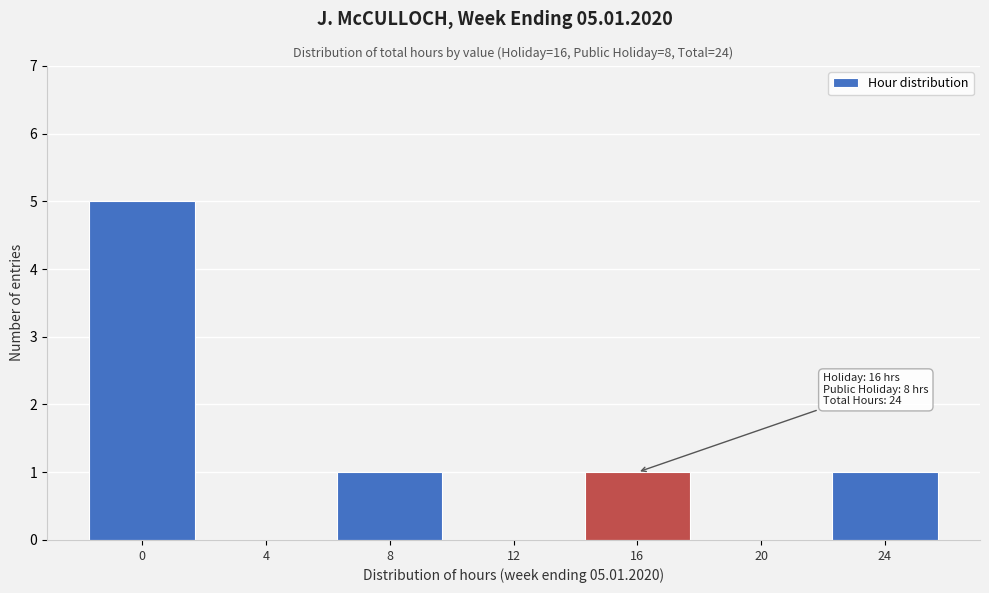

Reading left to right, transcribe all the data shown in this chart.

0=5	4=0	8=1	12=0	16=1	20=0	24=1